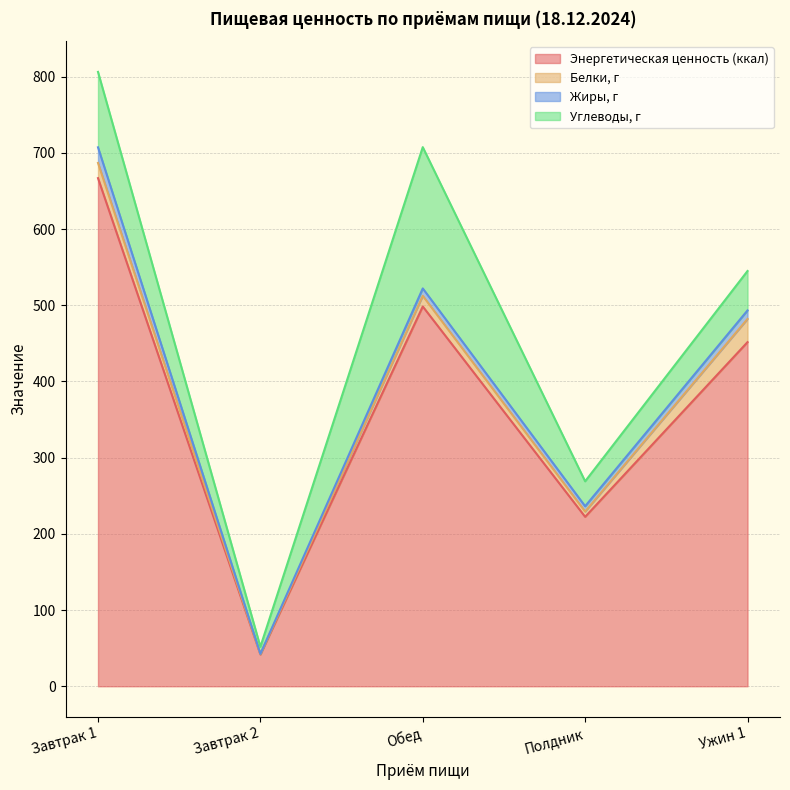

At which label does Энергетическая ценность (ккал) first exceed 451?

Завтрак 1